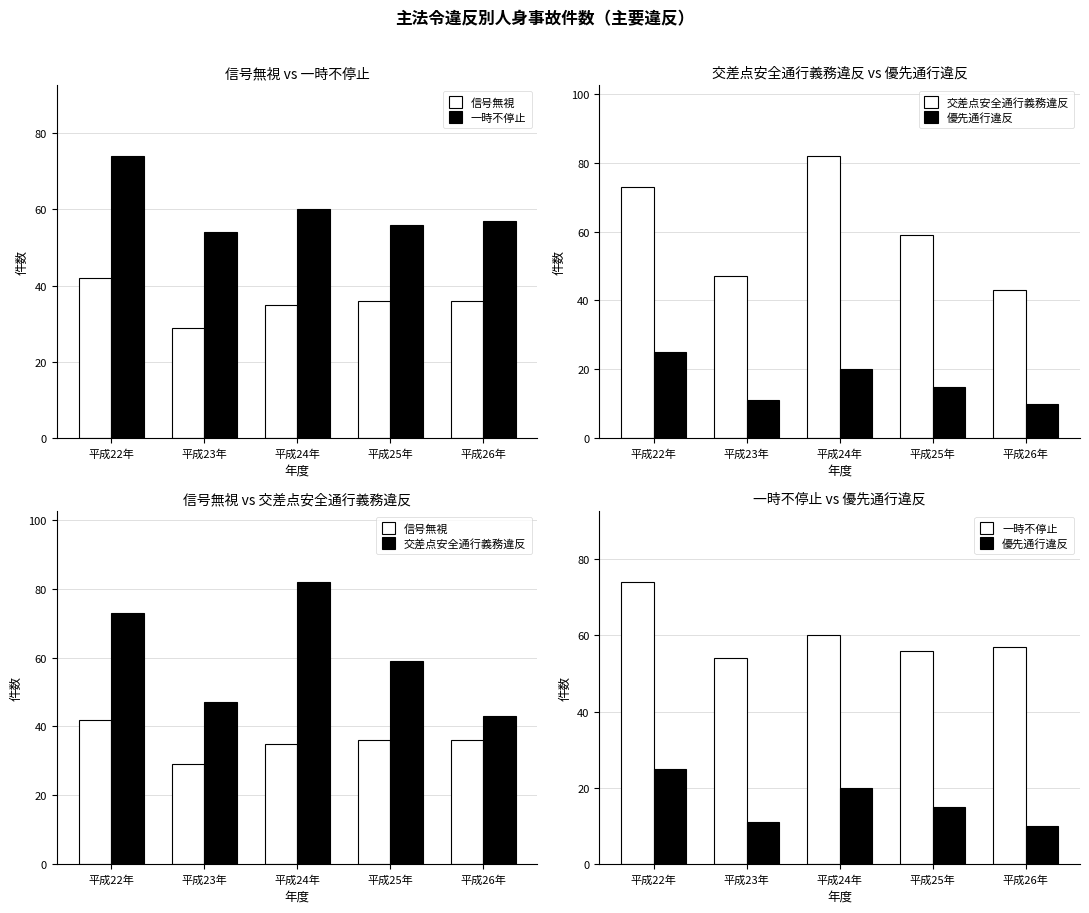

Count the number of data series in this chart.

4